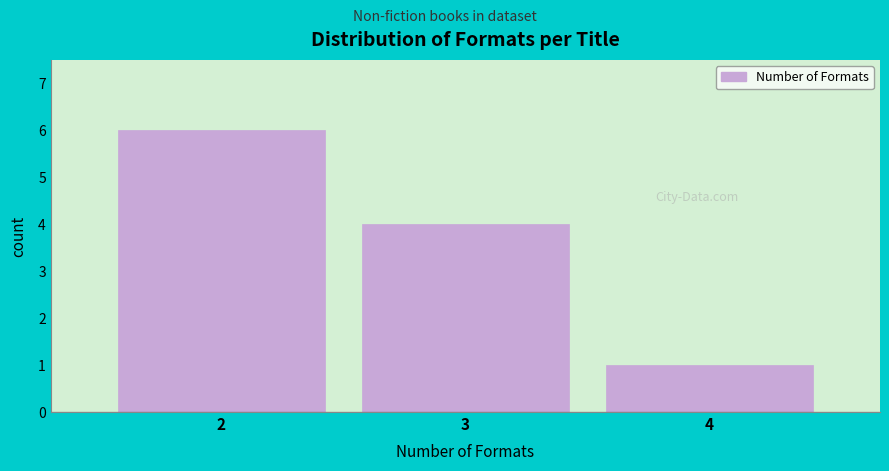

Reading left to right, extract all data points from this chart.

2=6	3=4	4=1